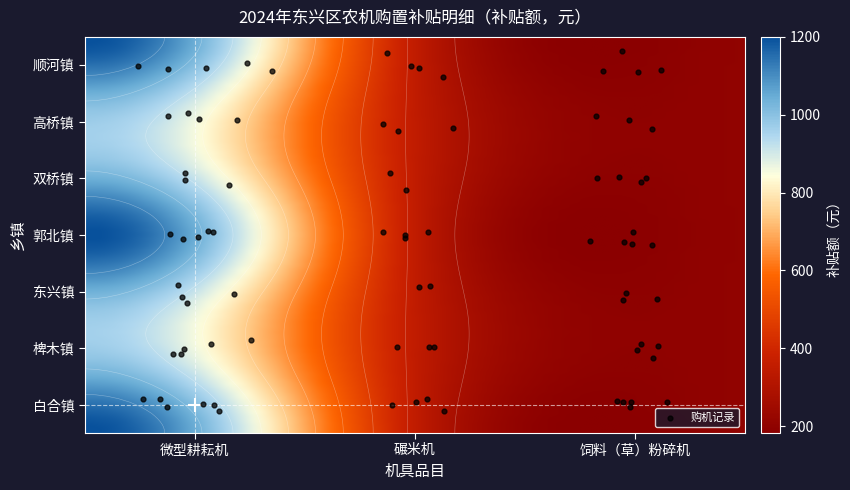

At 饲料（草）粉碎机, list the series in order from largest to smallest.

白合镇, 椑木镇, 东兴镇, 郭北镇, 双桥镇, 高桥镇, 顺河镇